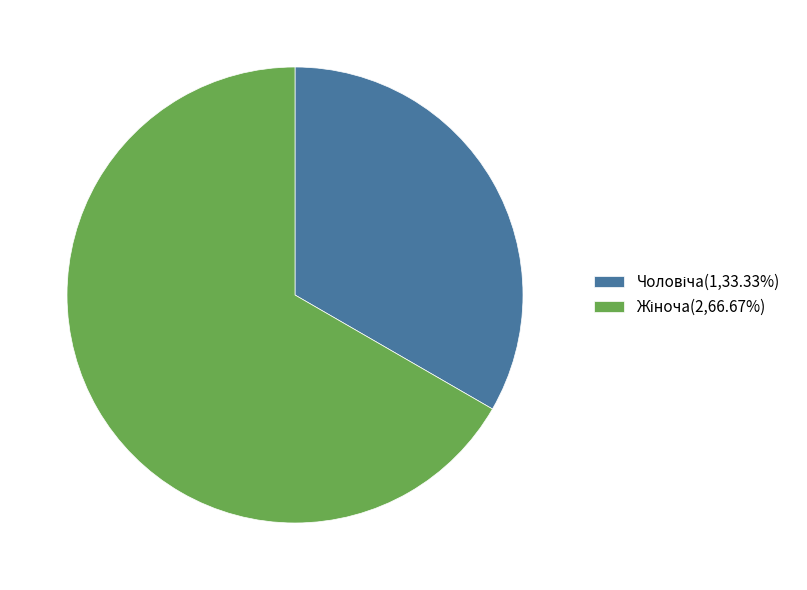

Is there any slice that represents more than half of the pie?

Yes